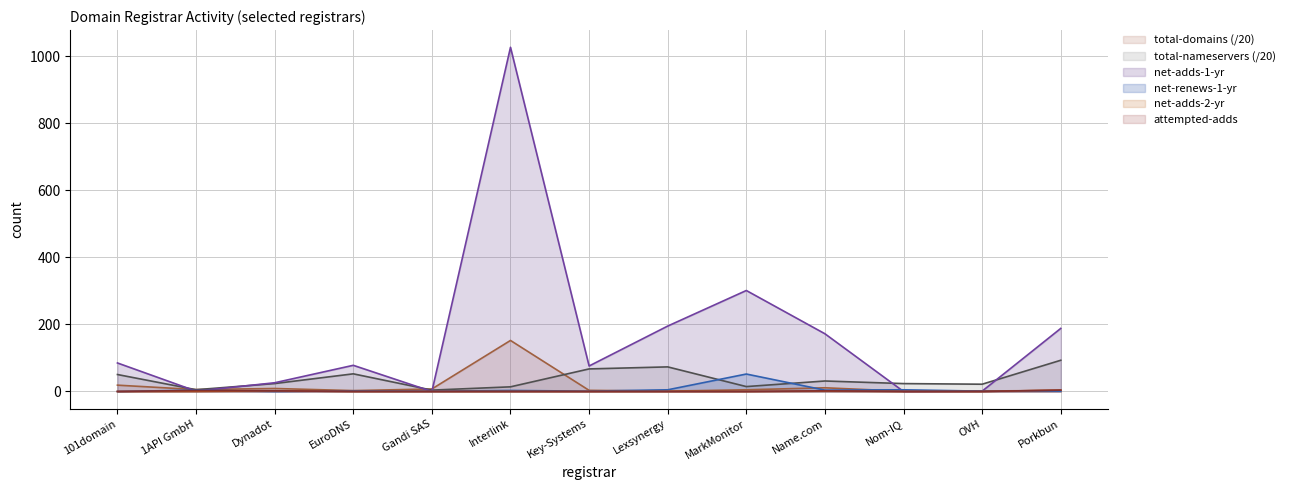

What is the difference between the highest and lowest values at MarkMonitor?

301.0